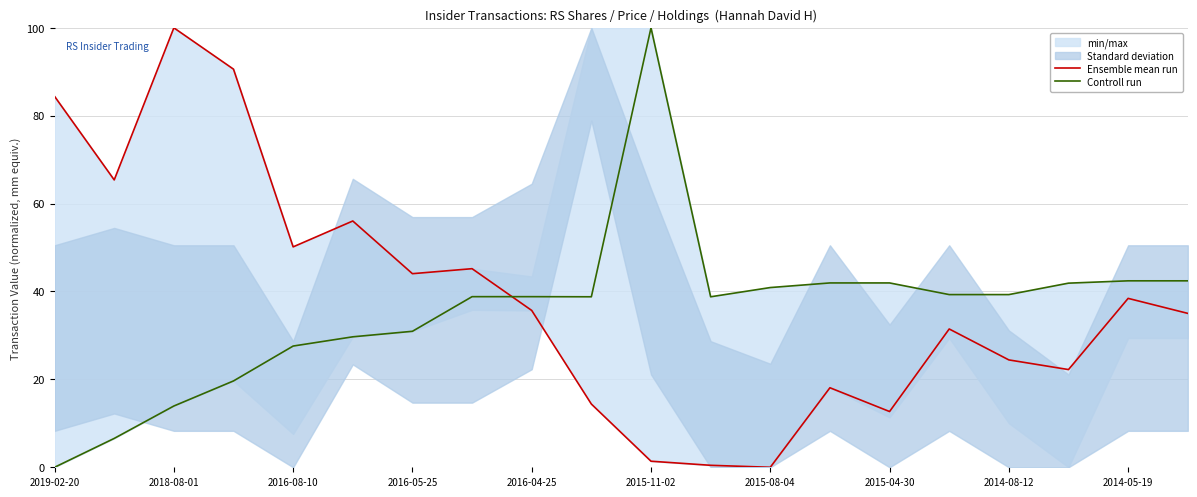

Is it true that Ensemble mean run equals 0.0 at 2015-08-04?

True